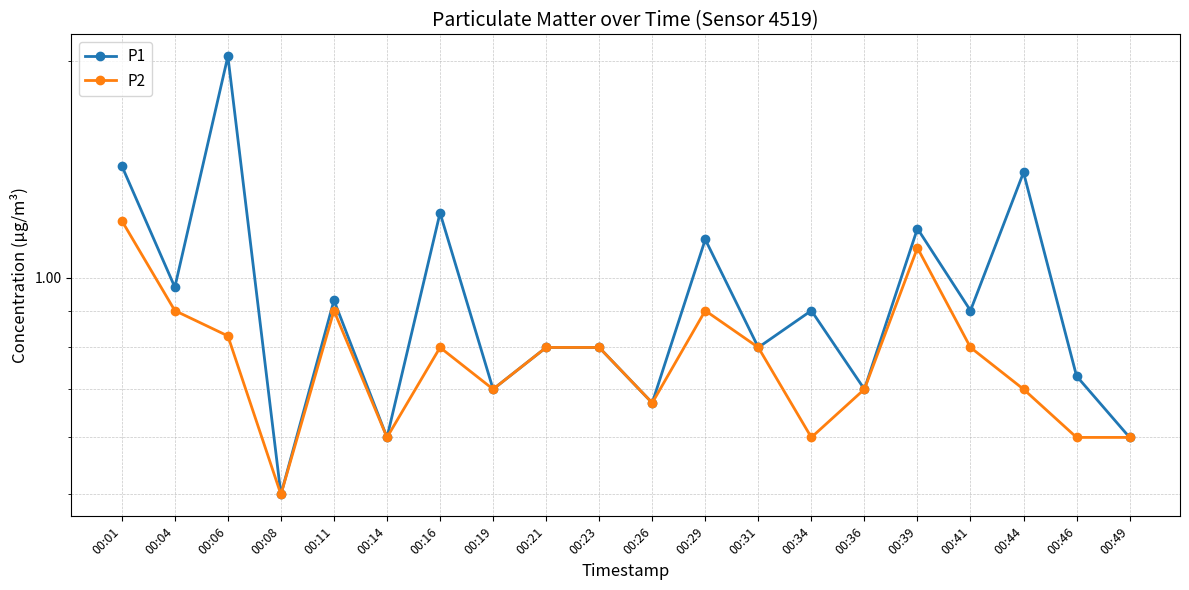

Reading left to right, extract all data points from this chart.

P1: 1.4	1.0	2.0	0.5	0.9	0.6	1.2	0.7	0.8	0.8	0.7	1.1	0.8	0.9	0.7	1.2	0.9	1.4	0.7	0.6
P2: 1.2	0.9	0.8	0.5	0.9	0.6	0.8	0.7	0.8	0.8	0.7	0.9	0.8	0.6	0.7	1.1	0.8	0.7	0.6	0.6